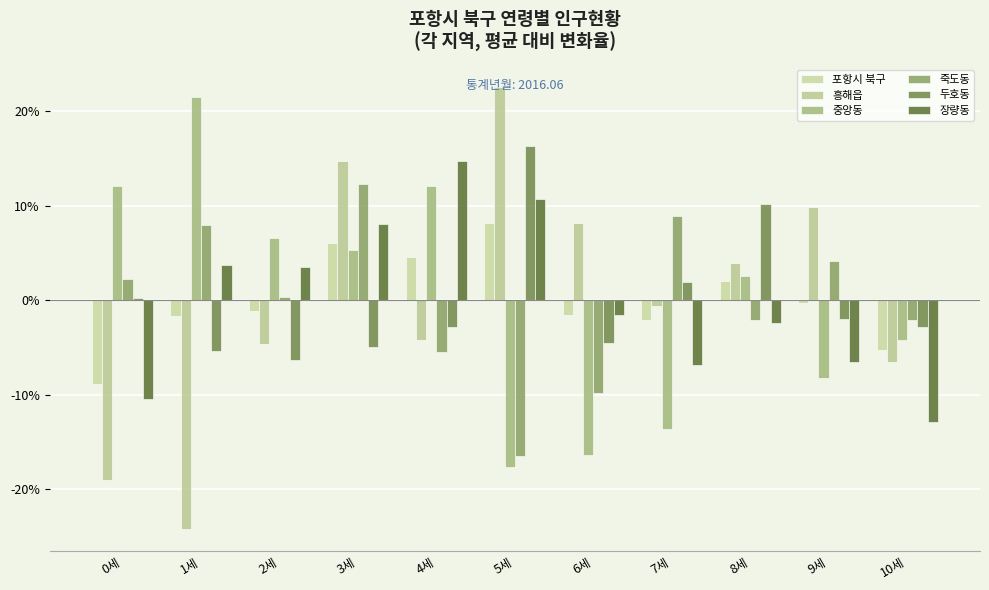

What is the maximum value shown in the chart?

22.5